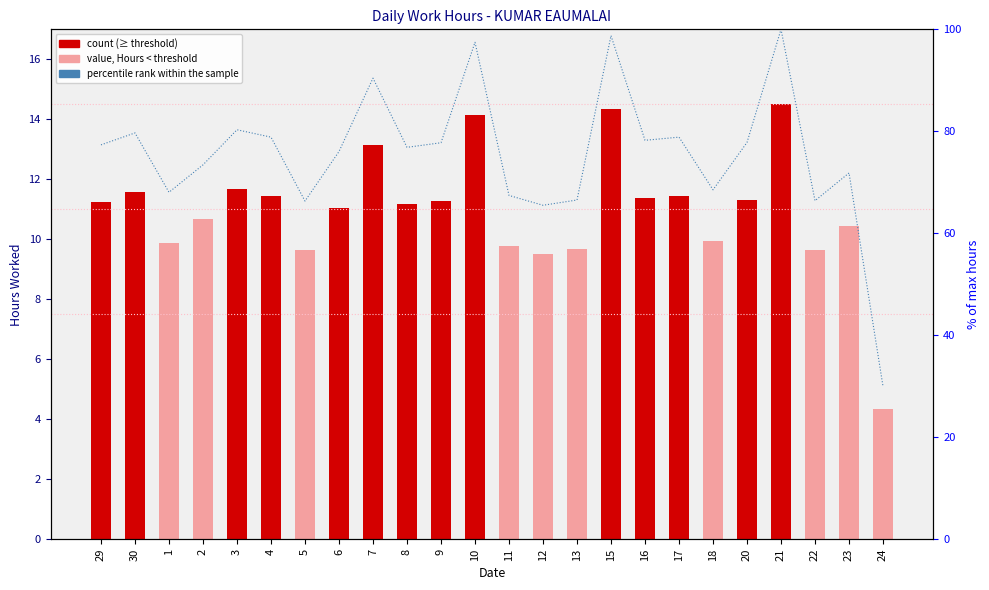

What is the label of the 22nd bar from the right?

1